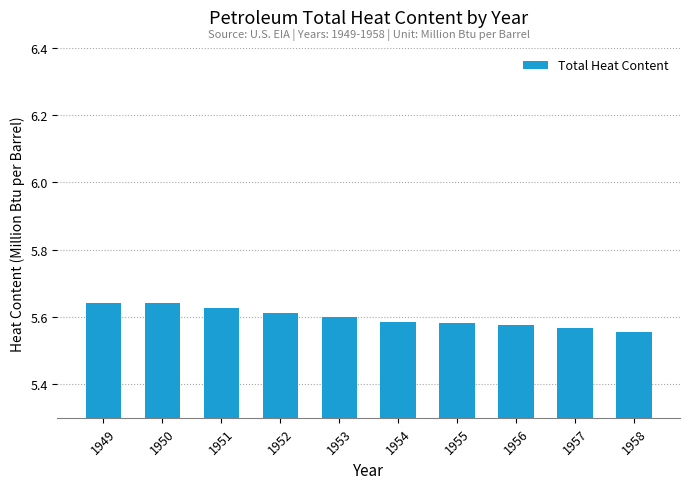

Approximately how many times larger is the value at 1953 compared to 1957?

1.0